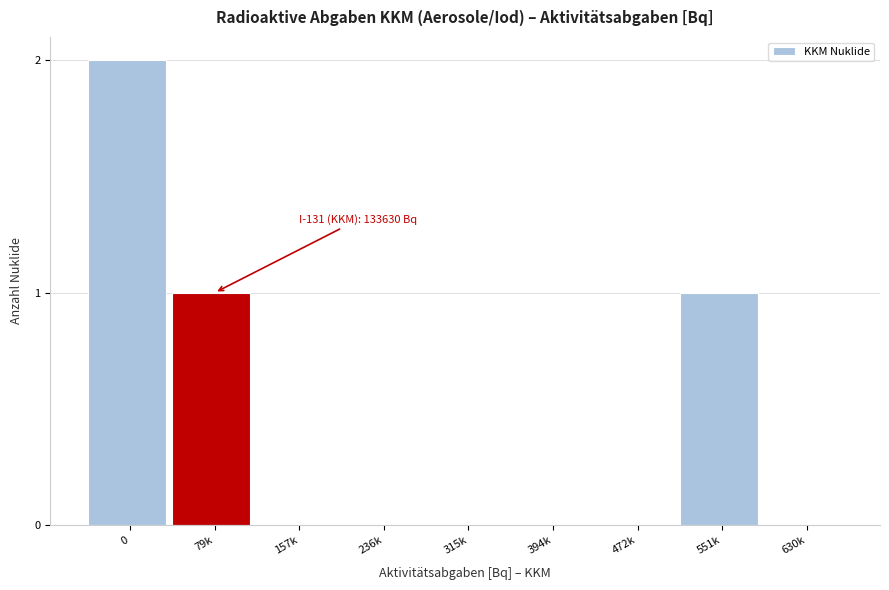

Reading left to right, what are all the values shown in this chart?

0=2	79k=1	157k=0	236k=0	315k=0	394k=0	472k=0	551k=1	630k=0